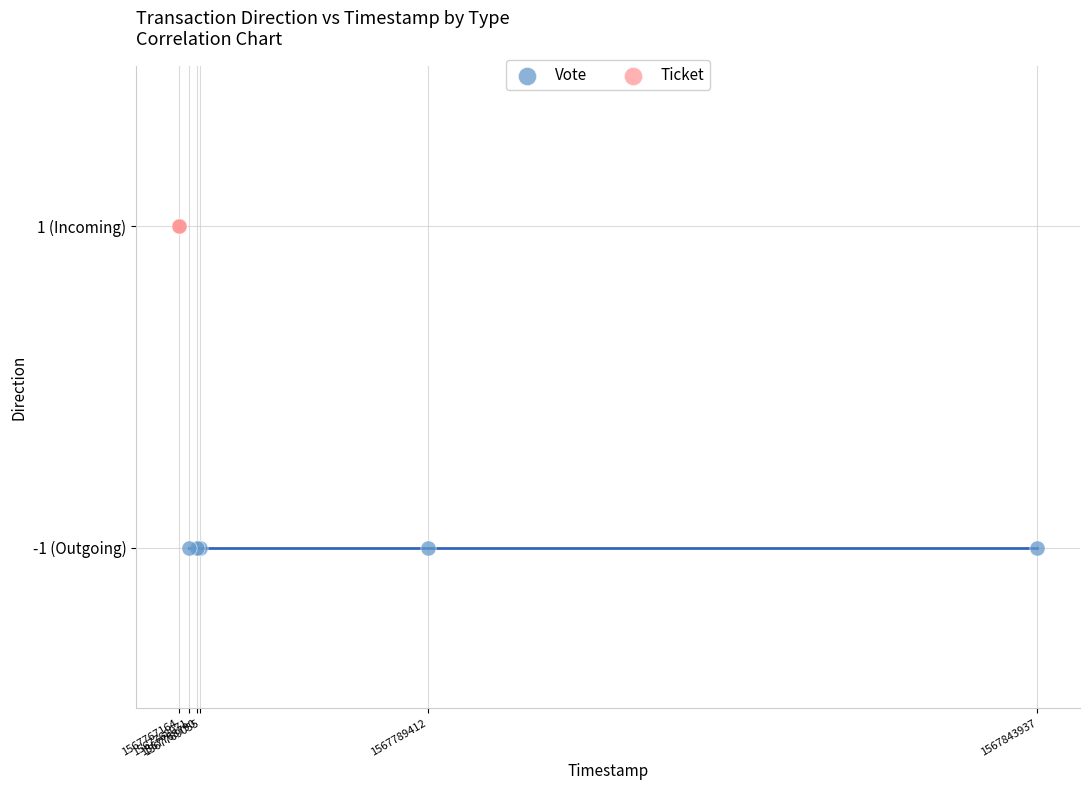

What are all the series names shown in the legend?

Vote, Ticket